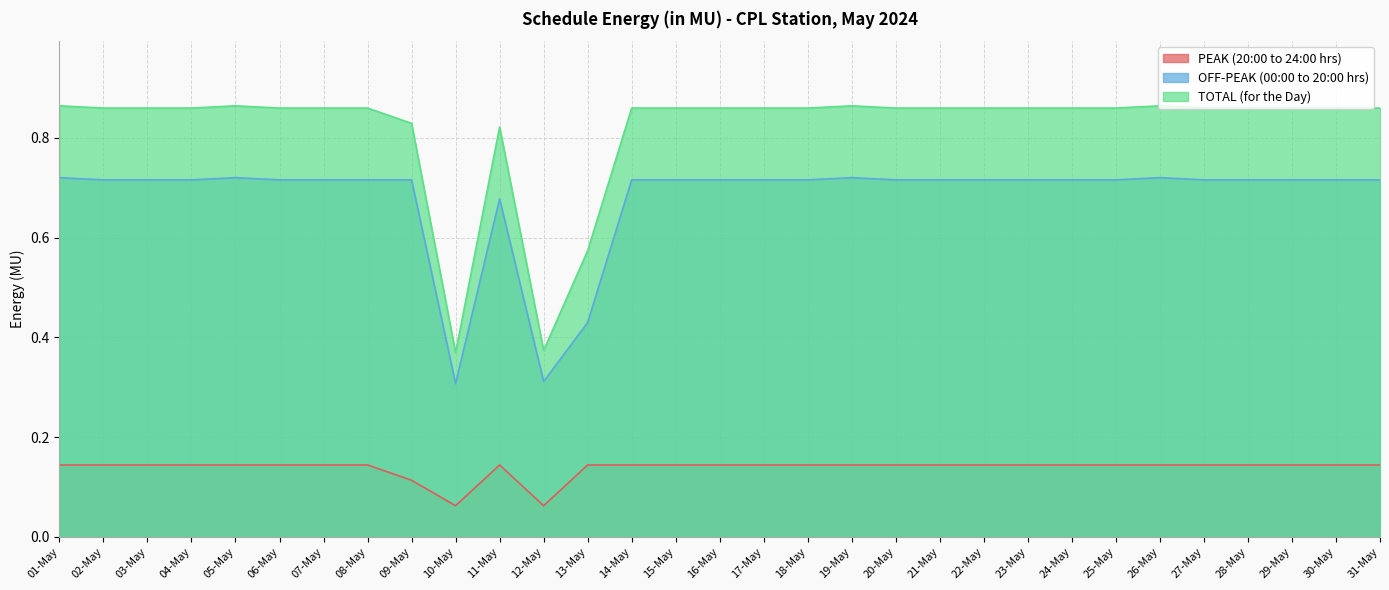

Reading left to right, transcribe all the data shown in this chart.

PEAK (20:00 to 24:00 hrs): 0.1	0.1	0.1	0.1	0.1	0.1	0.1	0.1	0.1	0.1	0.1	0.1	0.1	0.1	0.1	0.1	0.1	0.1	0.1	0.1	0.1	0.1	0.1	0.1	0.1	0.1	0.1	0.1	0.1	0.1	0.1
OFF-PEAK (00:00 to 20:00 hrs): 0.7	0.7	0.7	0.7	0.7	0.7	0.7	0.7	0.7	0.3	0.7	0.3	0.4	0.7	0.7	0.7	0.7	0.7	0.7	0.7	0.7	0.7	0.7	0.7	0.7	0.7	0.7	0.7	0.7	0.7	0.7
TOTAL (for the Day): 0.9	0.9	0.9	0.9	0.9	0.9	0.9	0.9	0.8	0.4	0.8	0.4	0.6	0.9	0.9	0.9	0.9	0.9	0.9	0.9	0.9	0.9	0.9	0.9	0.9	0.9	0.9	0.9	0.9	0.9	0.9